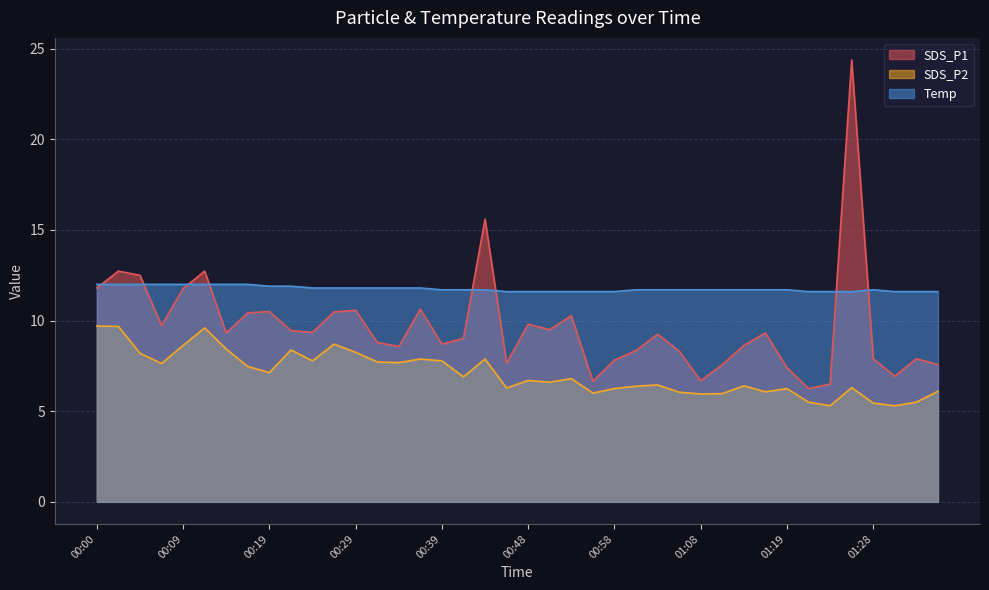

Rank the series at 00:39 from highest to lowest value.

Temp, SDS_P1, SDS_P2